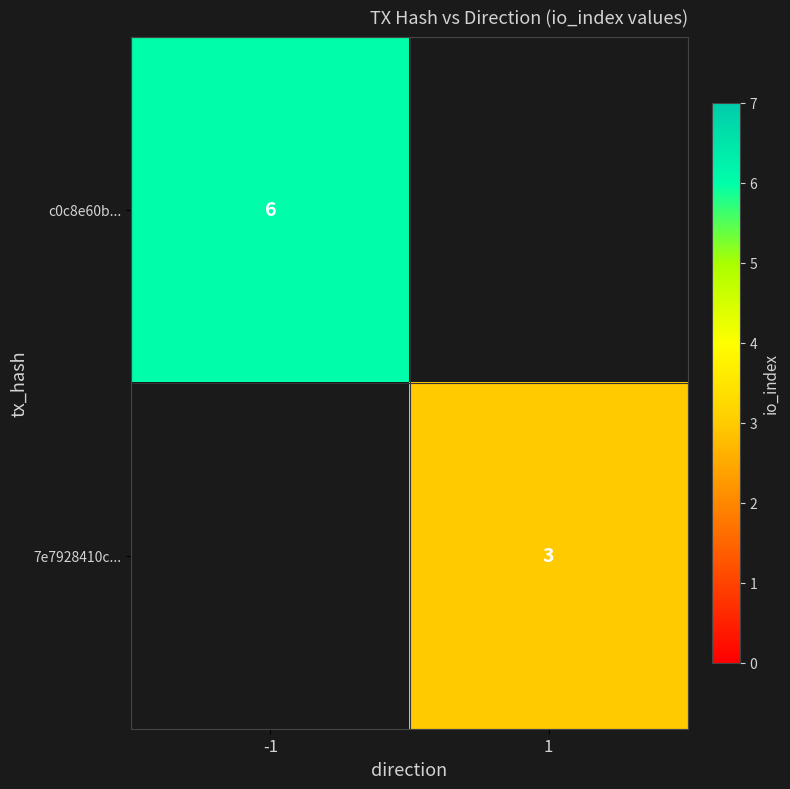

Is it true that 7e7928410c... equals 1 at 1?

False